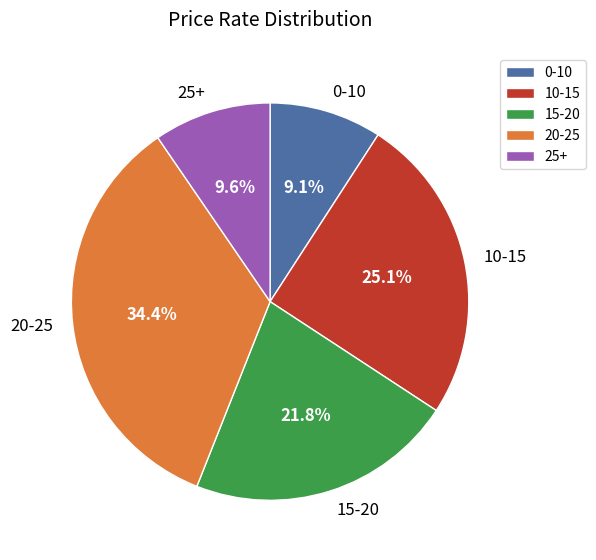

Is the sum of 0-10 and 15-20 greater than half?

No